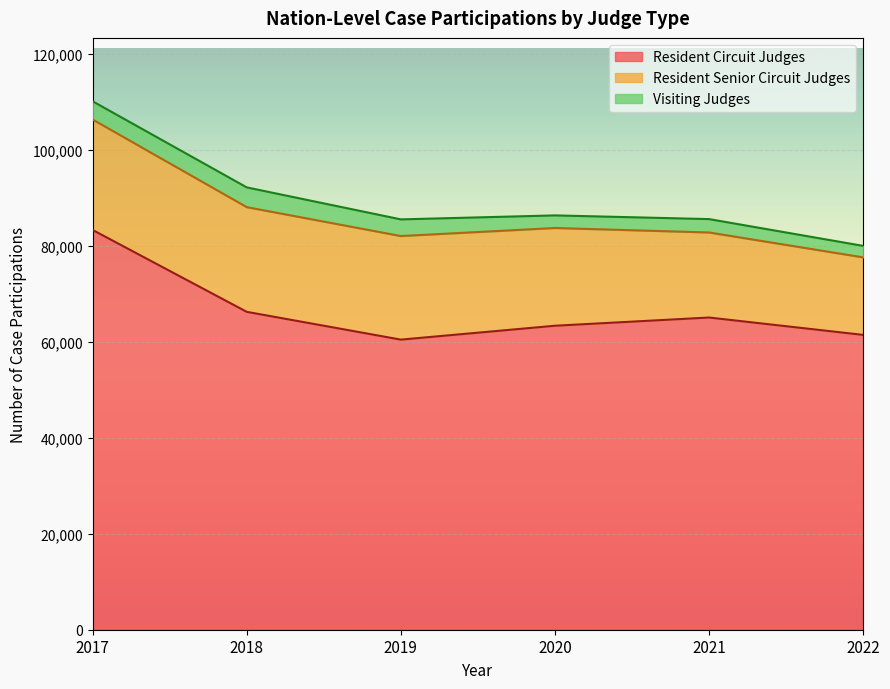

At 2022, list the series in order from largest to smallest.

Resident Circuit Judges, Resident Senior Circuit Judges, Visiting Judges